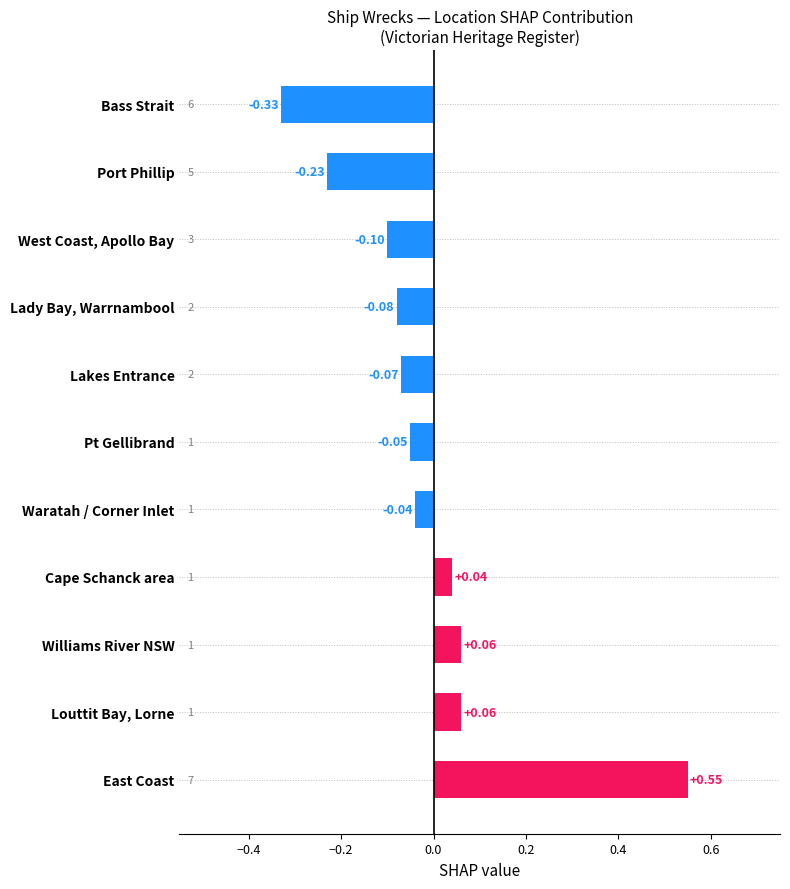

Which label corresponds to the largest value in the chart?

East Coast